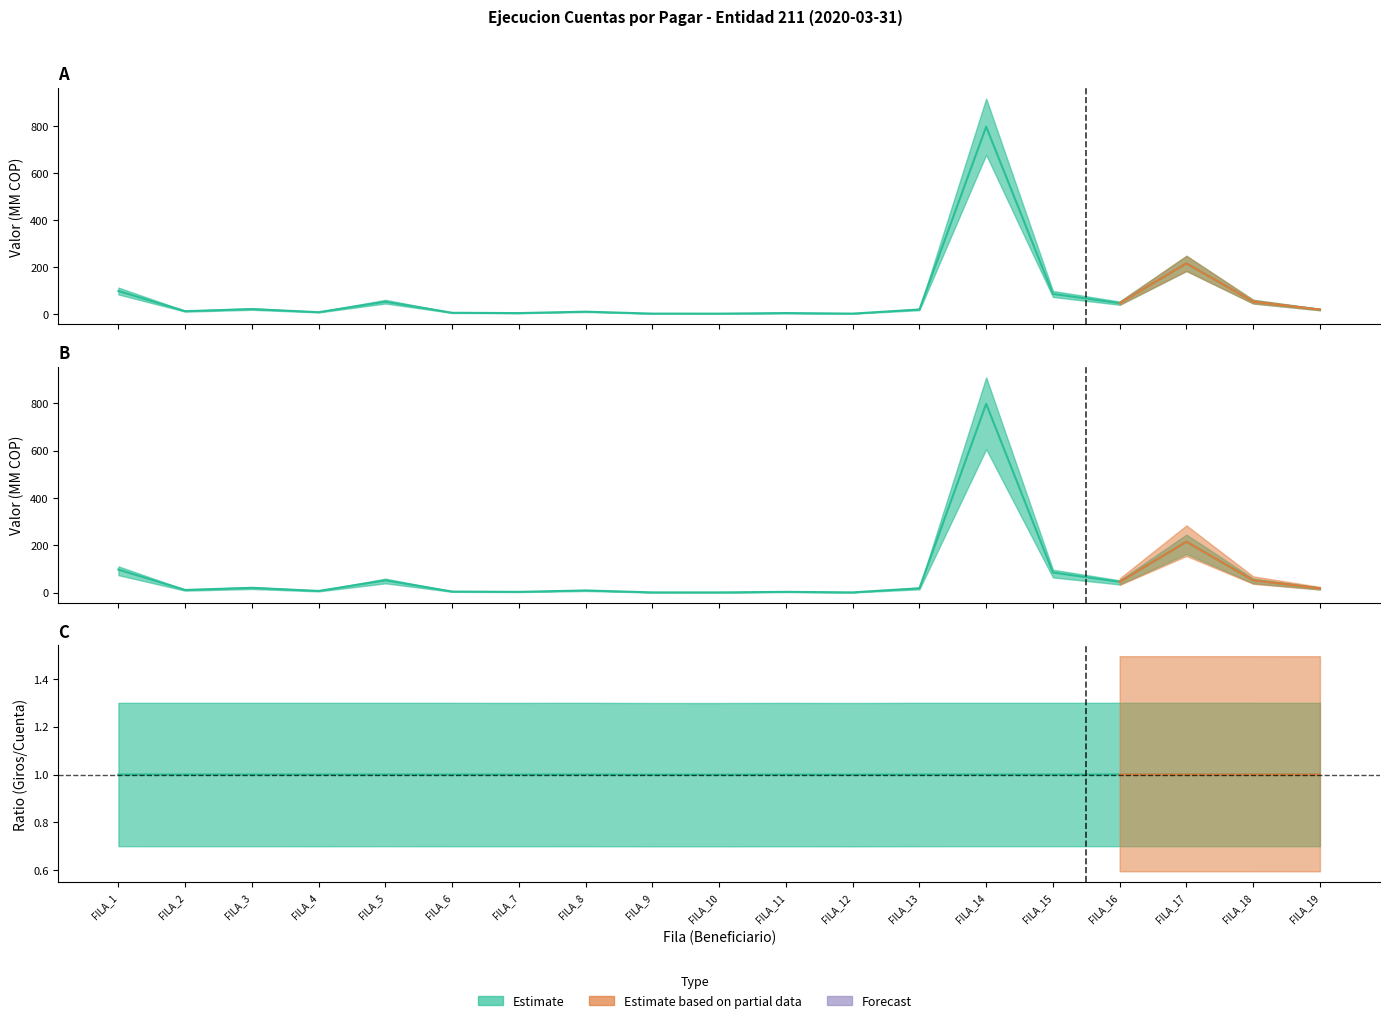

How many lines are shown in the chart?

2